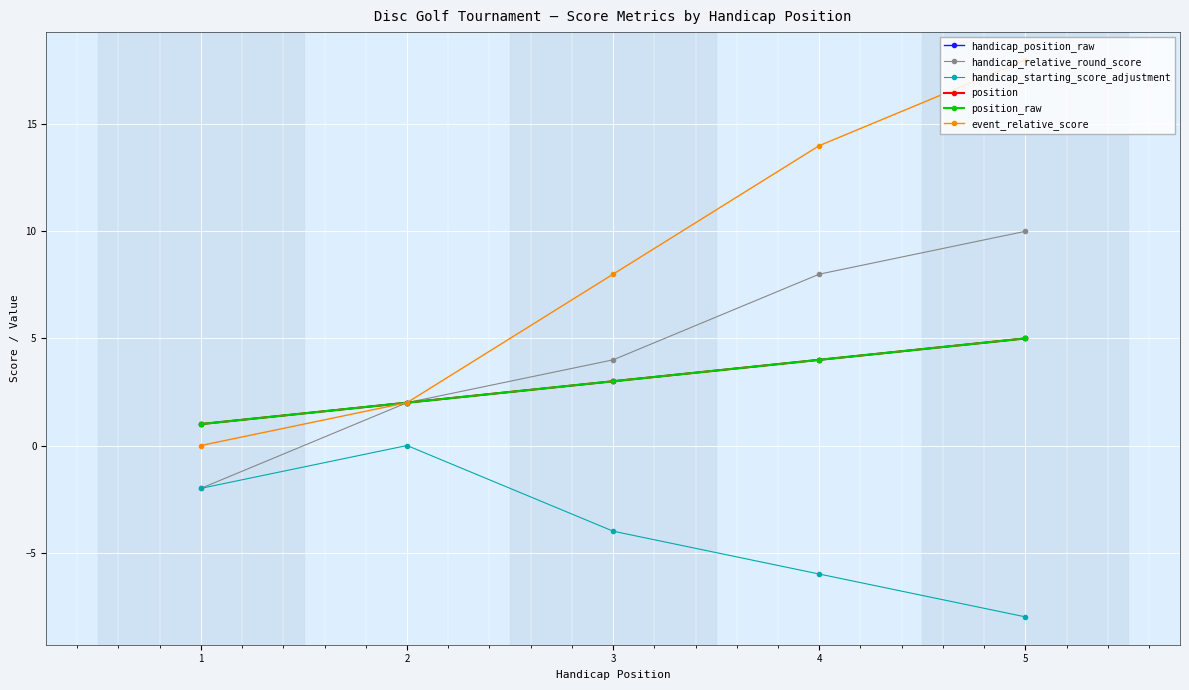

What is the value of the handicap_starting_score_adjustment point at the 3rd from the left?

-4